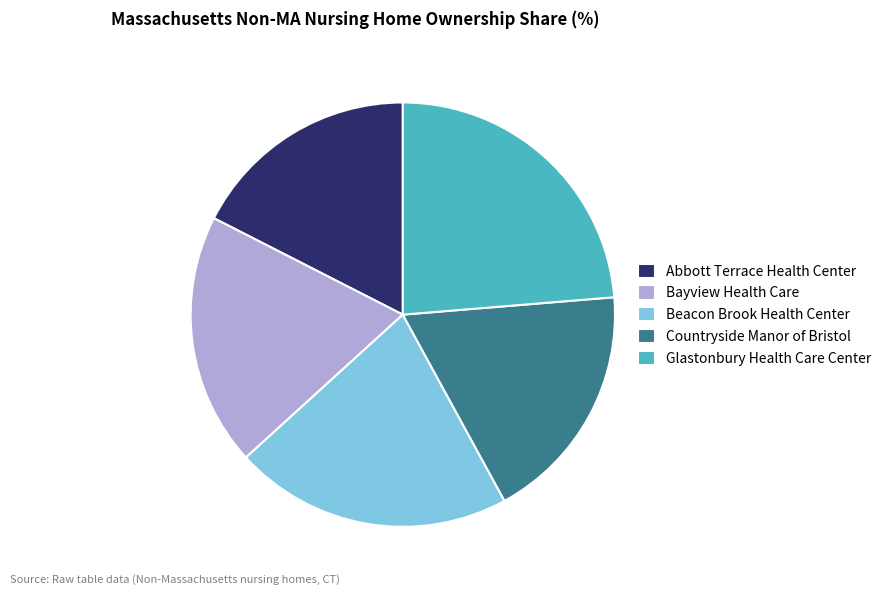

Is it true that Bayview Health Care is 29% of the pie?

False